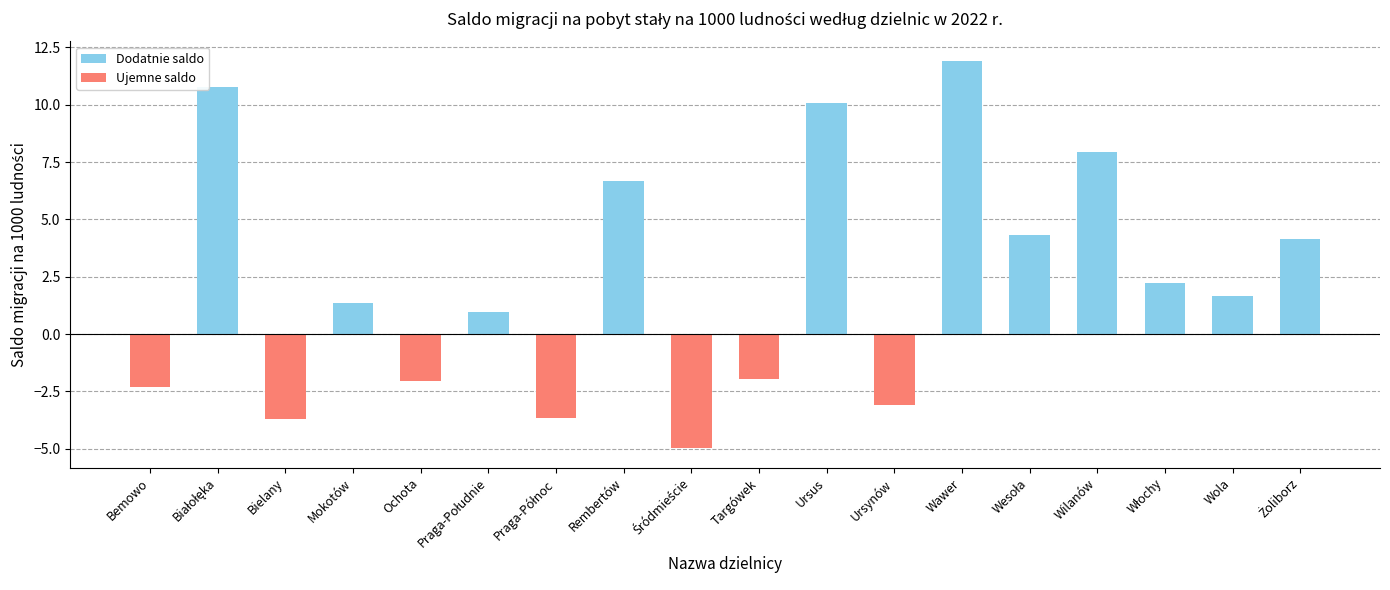

What is the approximate value at Wawer?

11.9